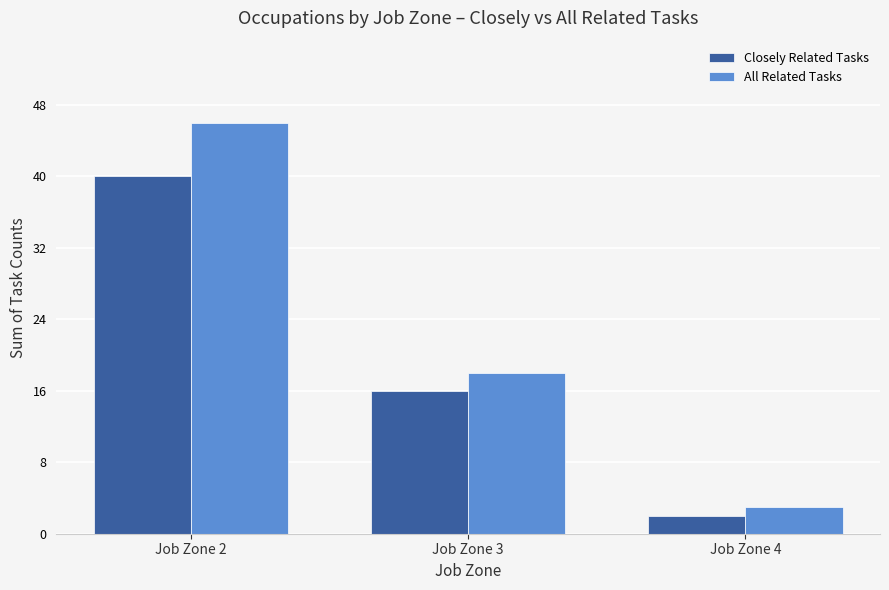

Between Job Zone 3 and Job Zone 4, which series saw the biggest shift?

All Related Tasks